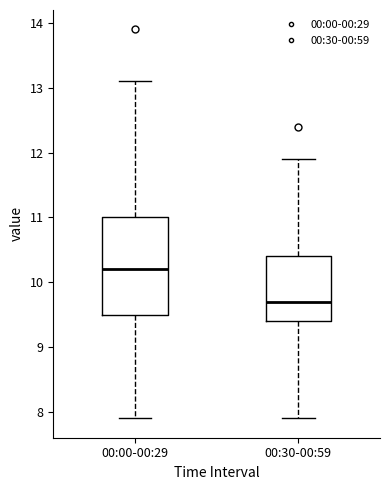

Reading left to right, transcribe this box plot: for each box, give where its median line is, the range the box spans, and where its two whiskers end, as read against the y-axis. The values are not printed on the chart, so give them approximately, as read against the axis.

00:00-00:29: median 10.2, box 9.5 to 11.0, whiskers 7.9 to 13.1
00:30-00:59: median 9.7, box 9.4 to 10.4, whiskers 7.9 to 11.9